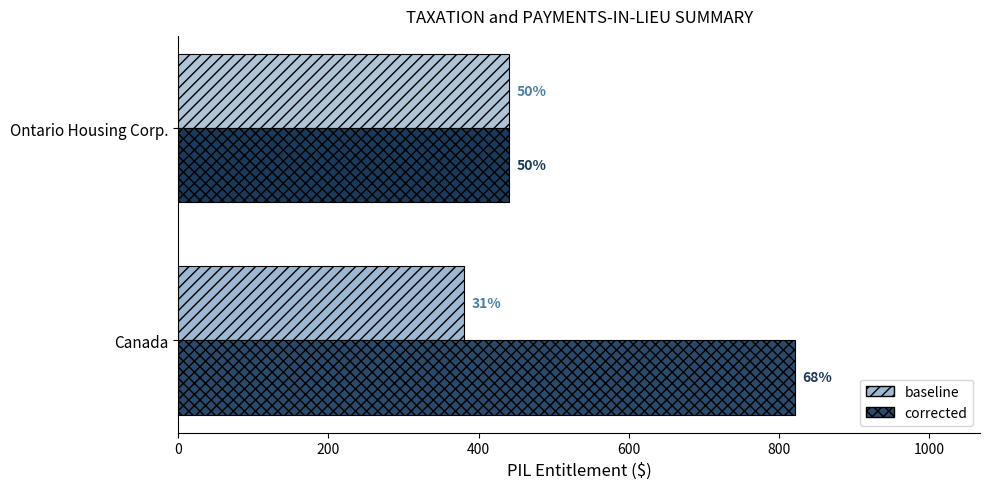

What are all the series names shown in the legend?

baseline, corrected